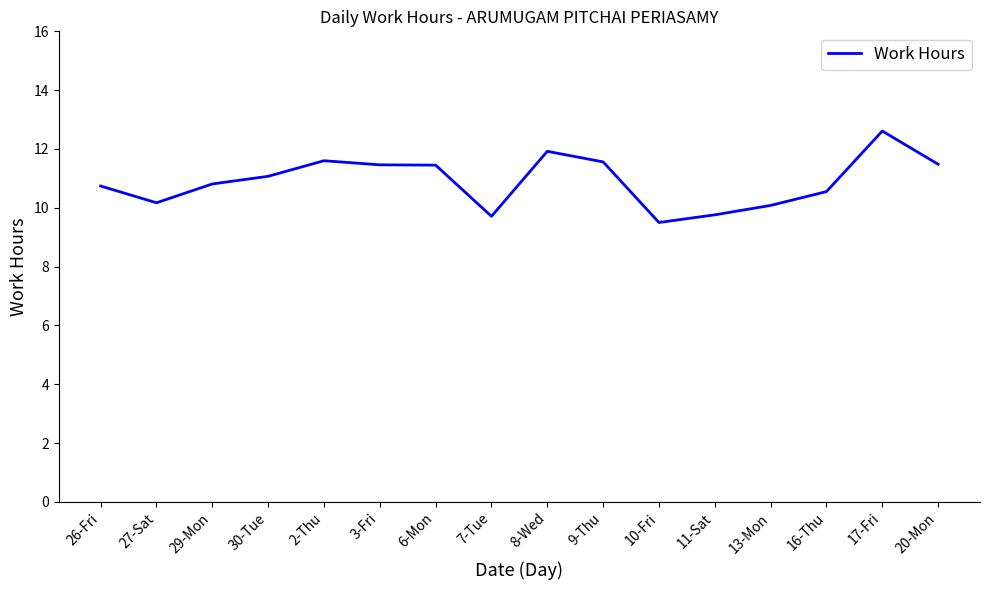

What is the change in value from 27-Sat to 7-Tue?

-0.5